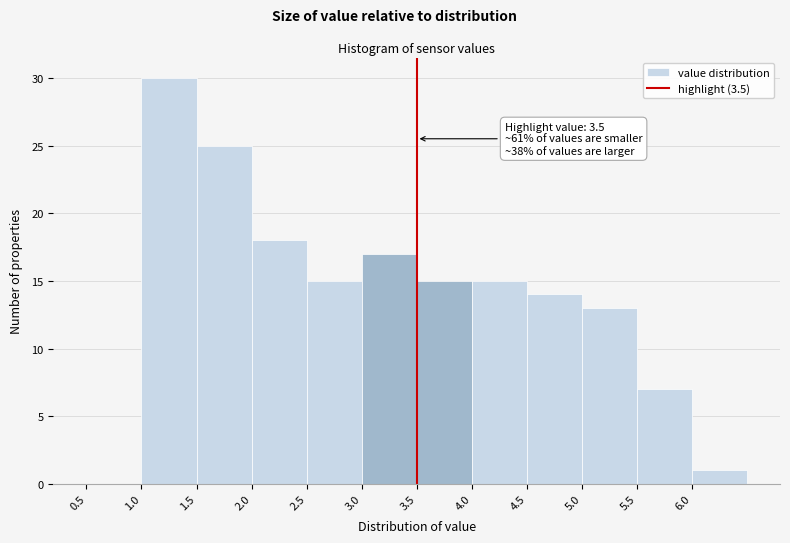

Over which range of the x-axis is the bar tallest?

1.0 to 1.5